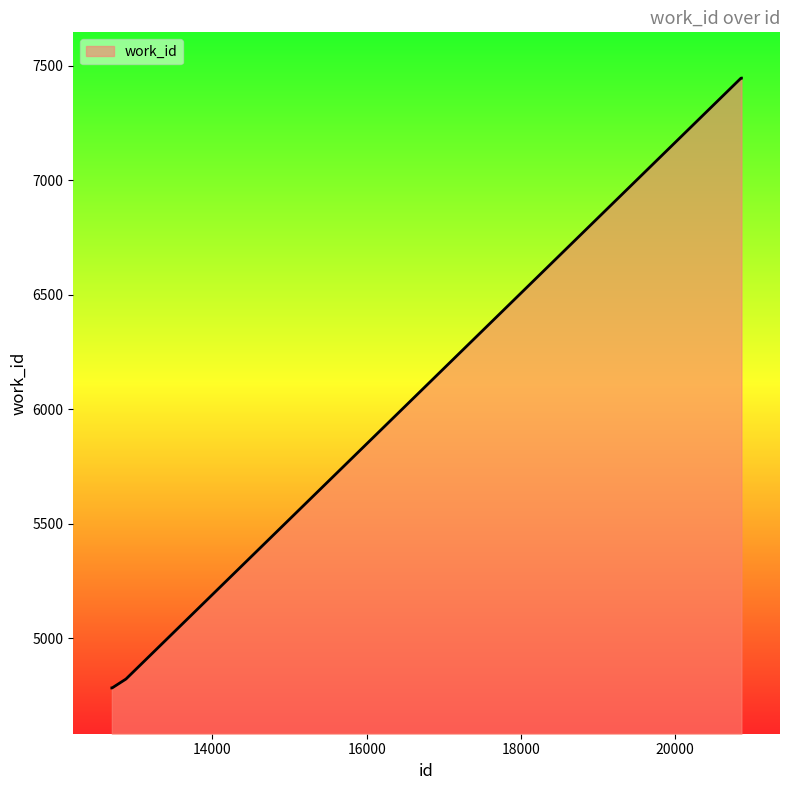

Reading left to right, extract all data points from this chart.

4782	4782	4782	4821	7447	7447	7447	7447	7447	7447